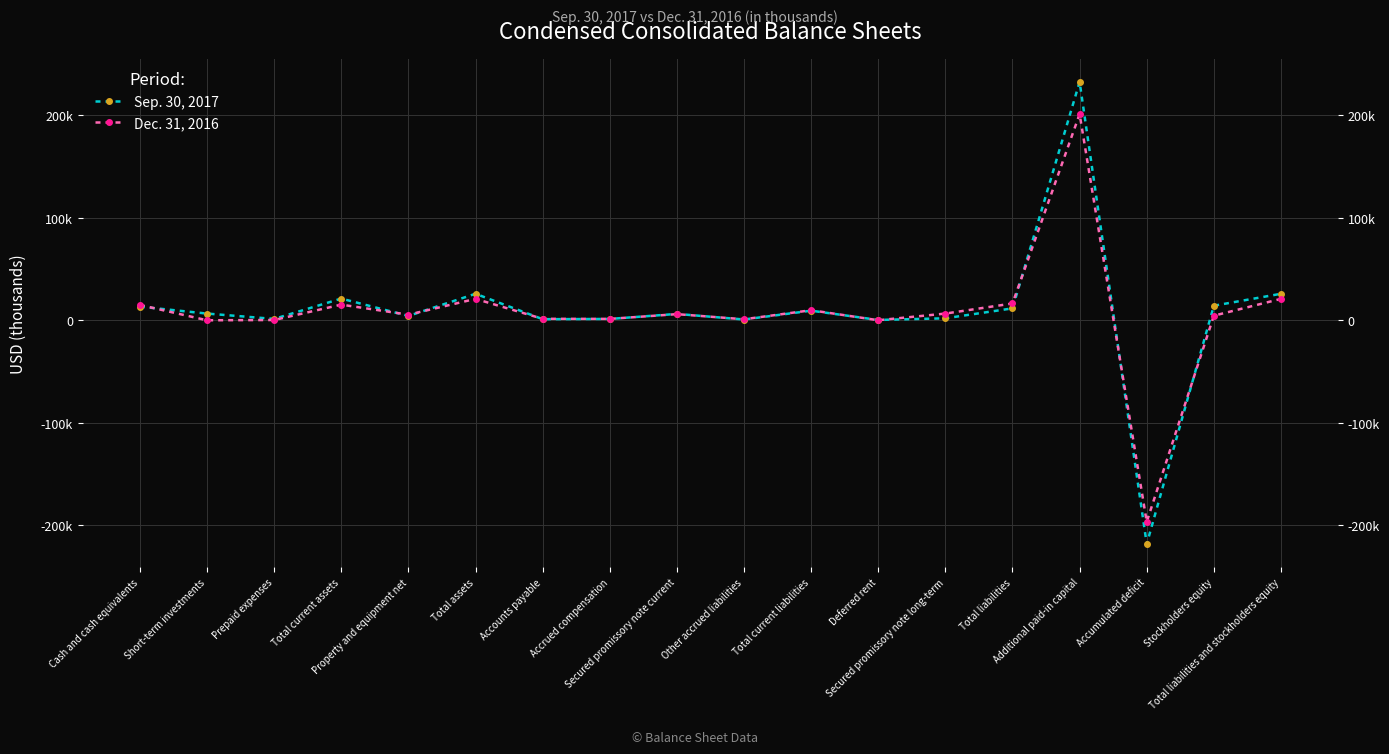

Which category has the lowest value in the Sep. 30, 2017 series?

Accumulated deficit